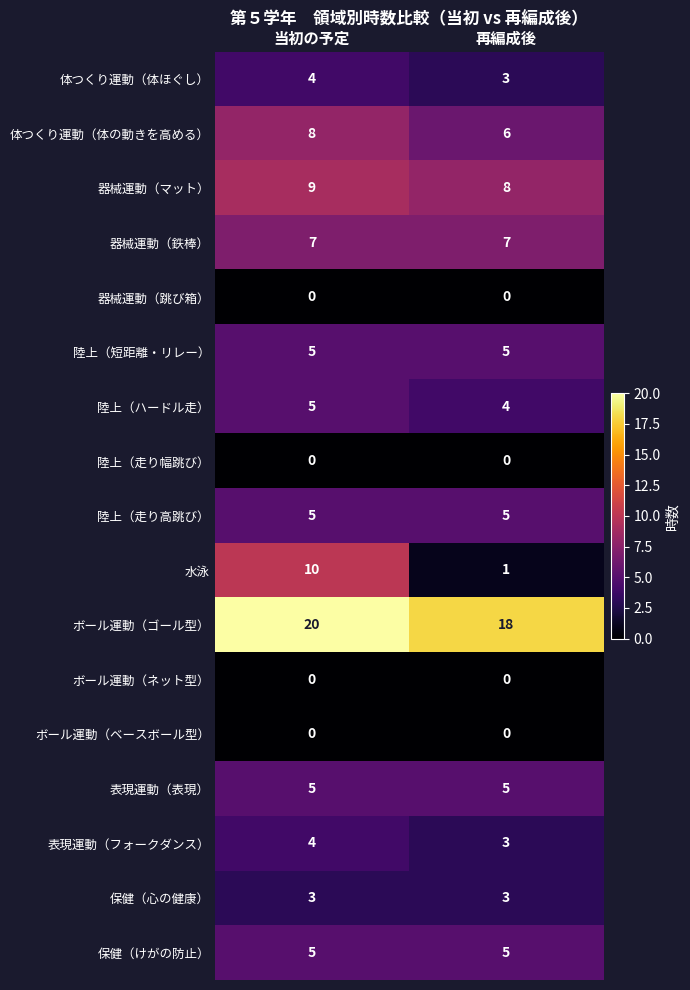

What is the difference between the highest and lowest values at 当初の予定?

20